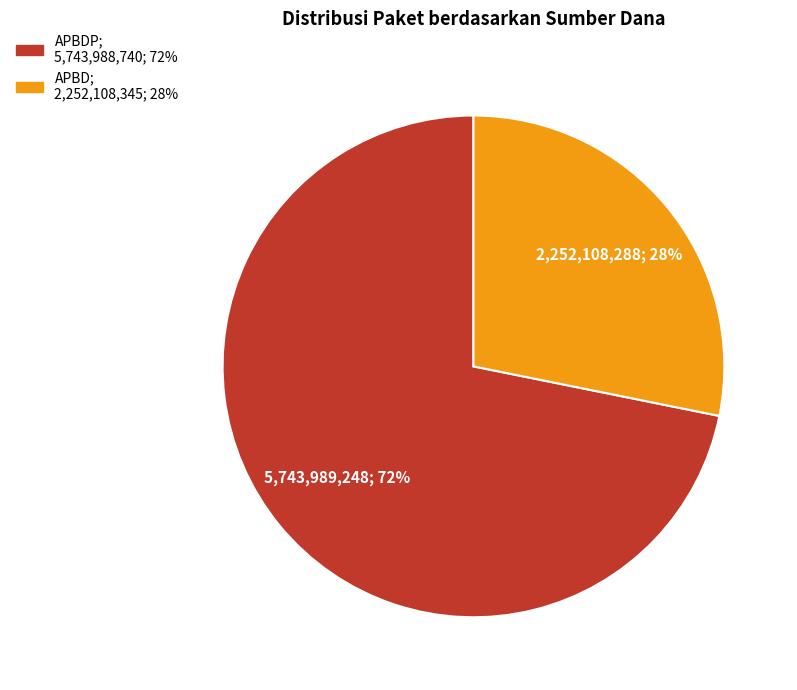

Does any single category account for the majority?

Yes